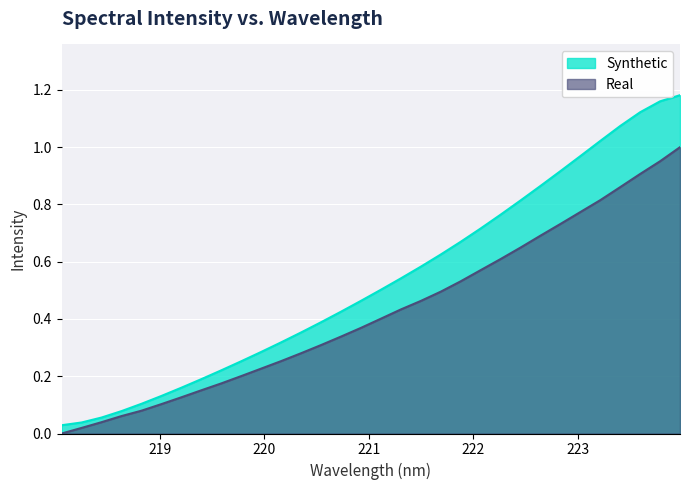

Rank the categories by value from lowest to highest.

218.0596, 218.2508, 218.442, 218.6332, 218.8244, 219.0156, 219.2067, 219.3979, 219.589, 219.7801, 219.9712, 220.1623, 220.3533, 220.5444, 220.7354, 220.9264, 221.1174, 221.3083, 221.4993, 221.6902, 221.8812, 222.0721, 222.263, 222.4538, 222.6447, 222.8355, 223.0264, 223.2172, 223.408, 223.5987, 223.7895, 223.9802